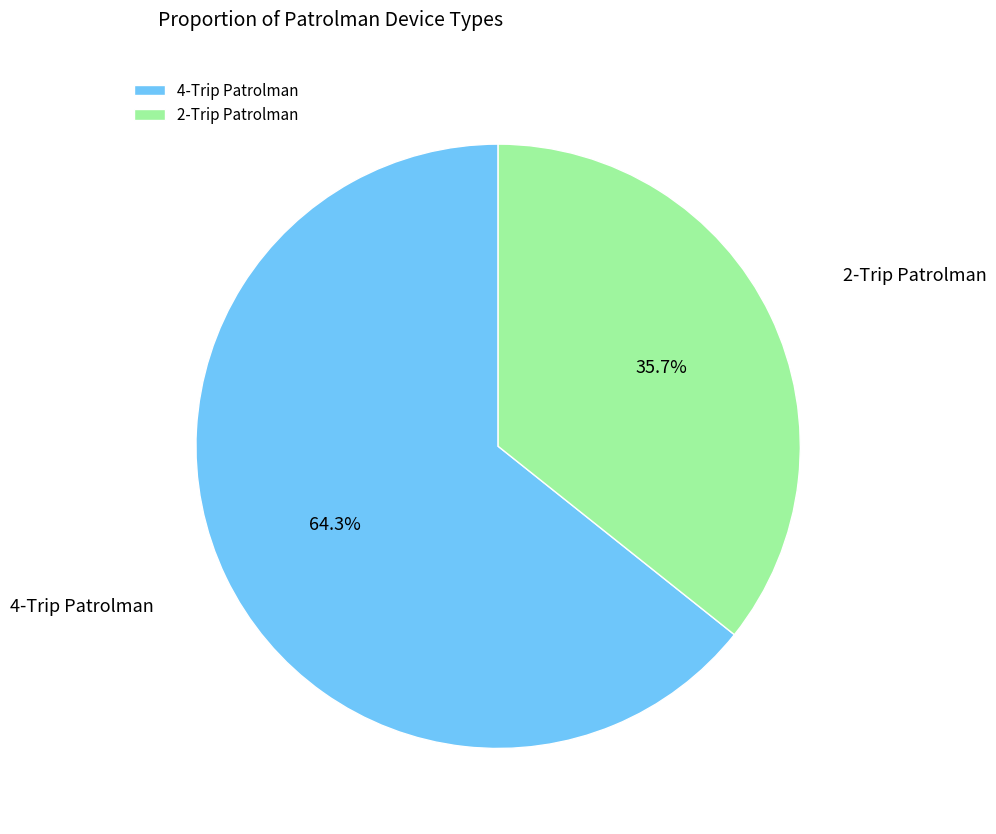

Rank the categories by value from lowest to highest.

2-Trip Patrolman, 4-Trip Patrolman